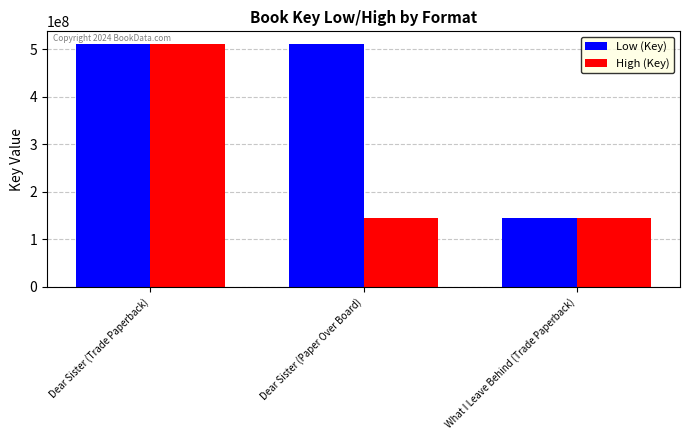

How many bars are there in total?

6